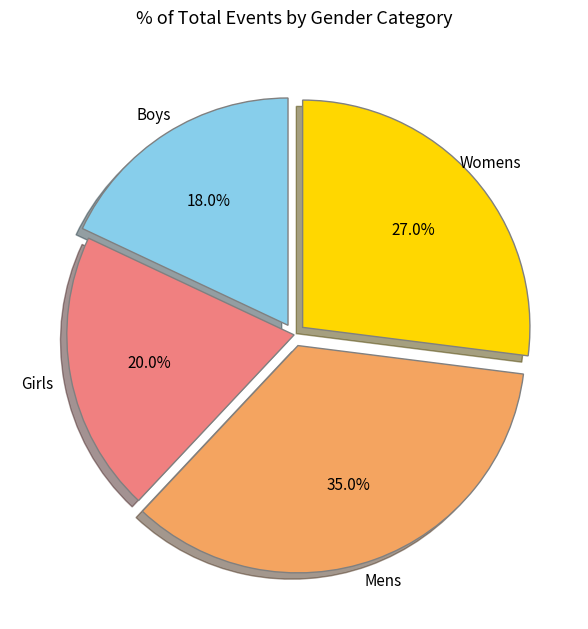

Is there a majority slice in this chart?

No